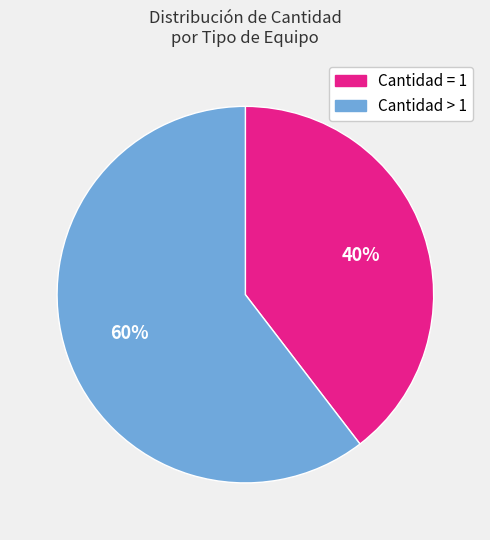

To the nearest percent, what is the average slice percentage?

50%